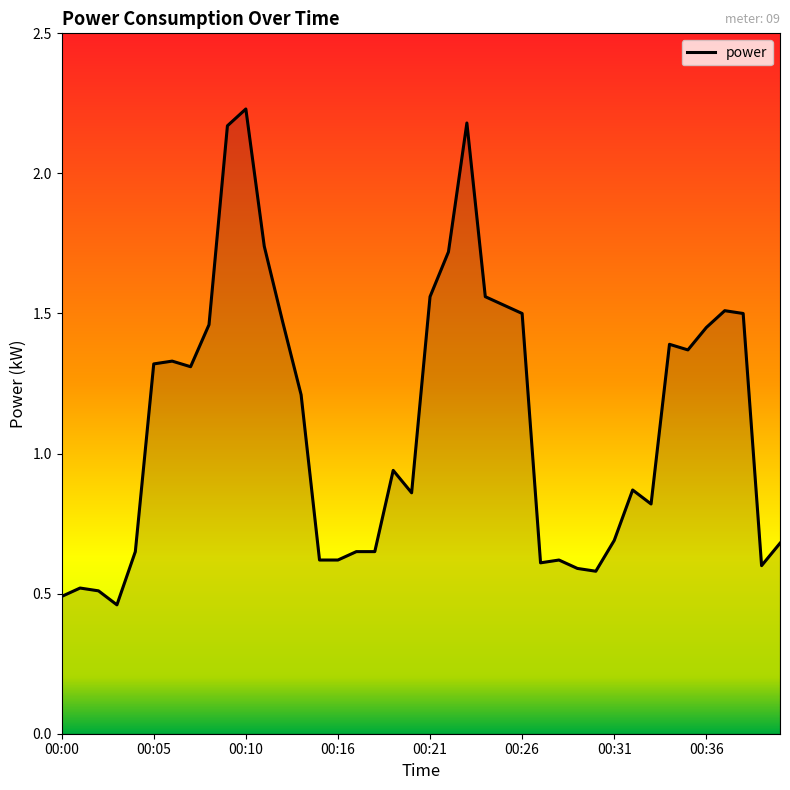

What is the difference between the maximum and minimum values?

1.8